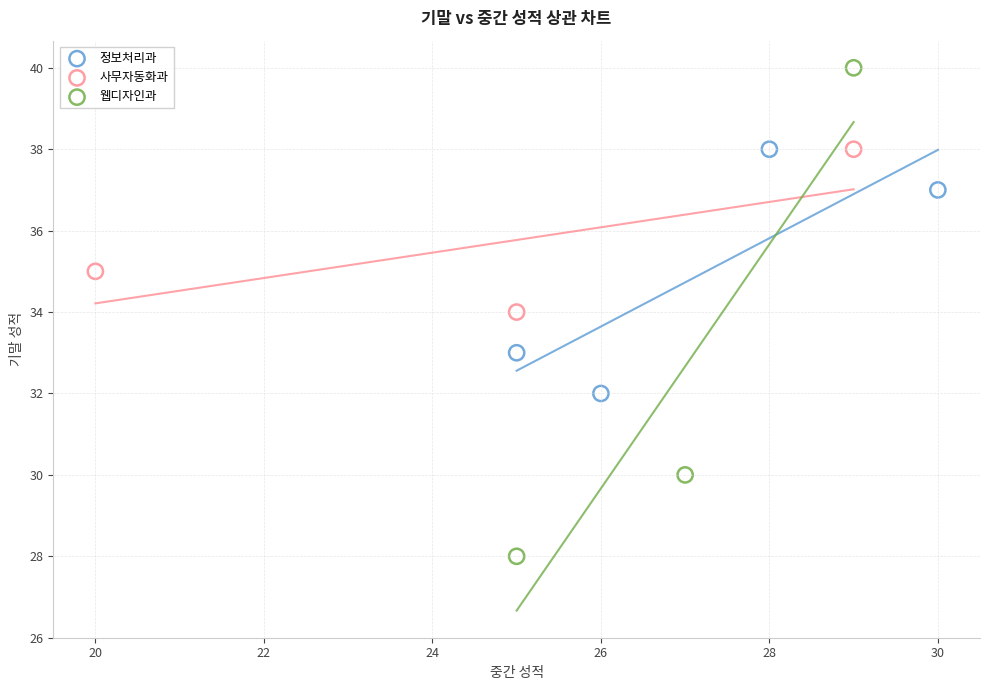

Which series reaches the minimum Y coordinate?

웹디자인과